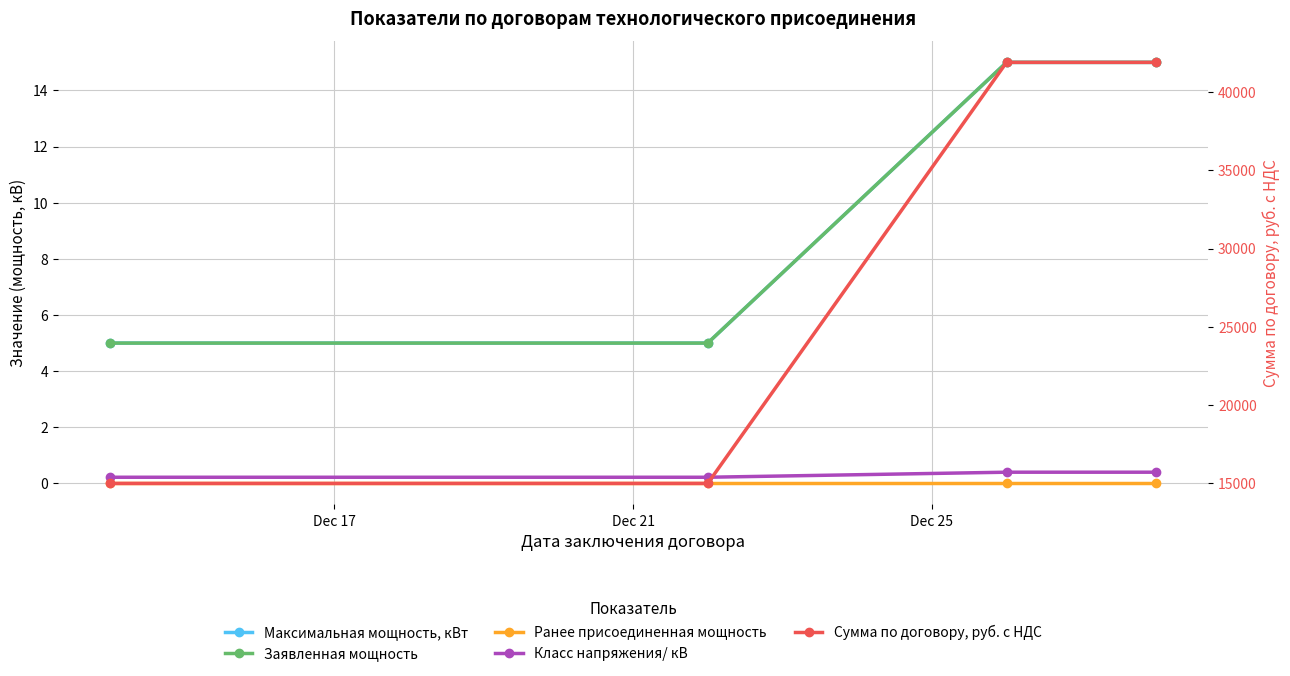

Between Dec 21 and Dec 25, which series saw the biggest shift?

Сумма по договору, руб. с НДС